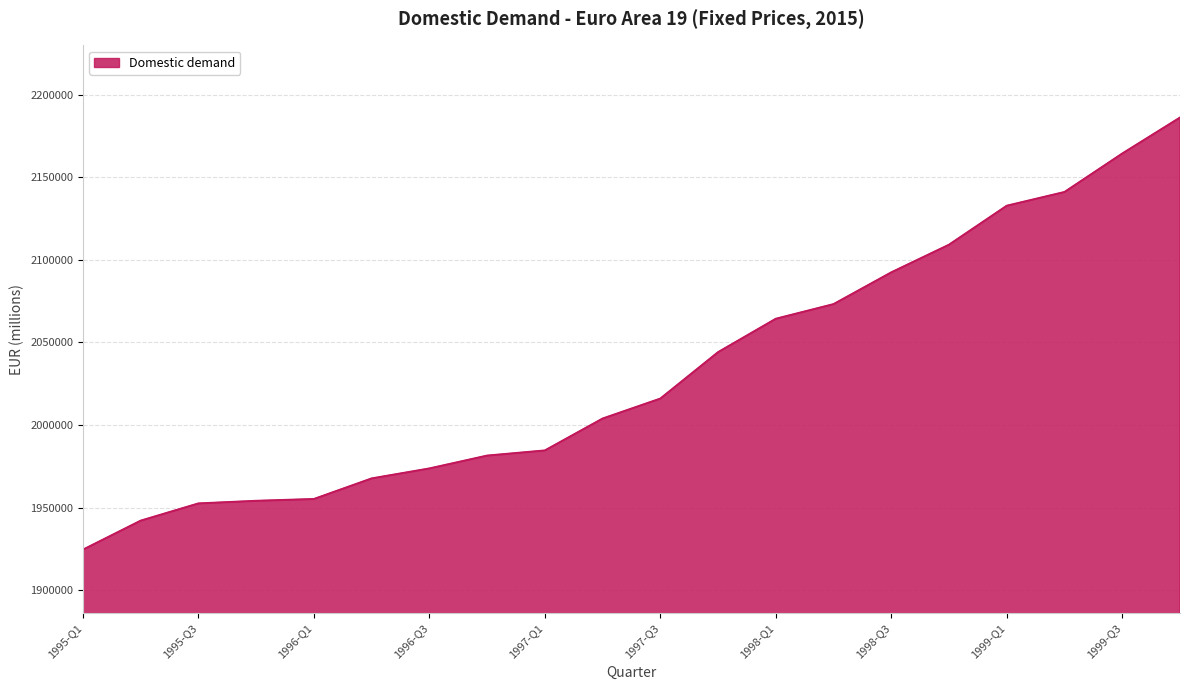

What is the difference between the maximum and minimum values?

261659.3